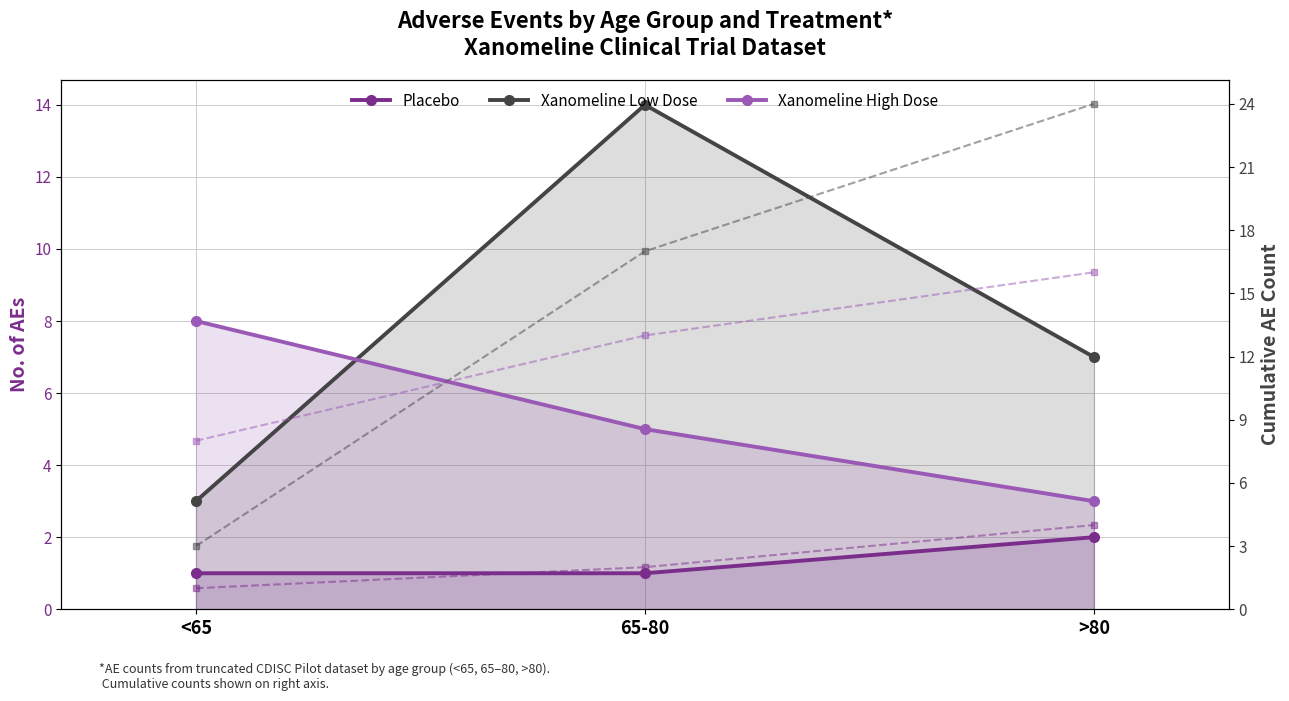

Is it true that Low Dose (cumul.) equals 29 at 65-80?

False